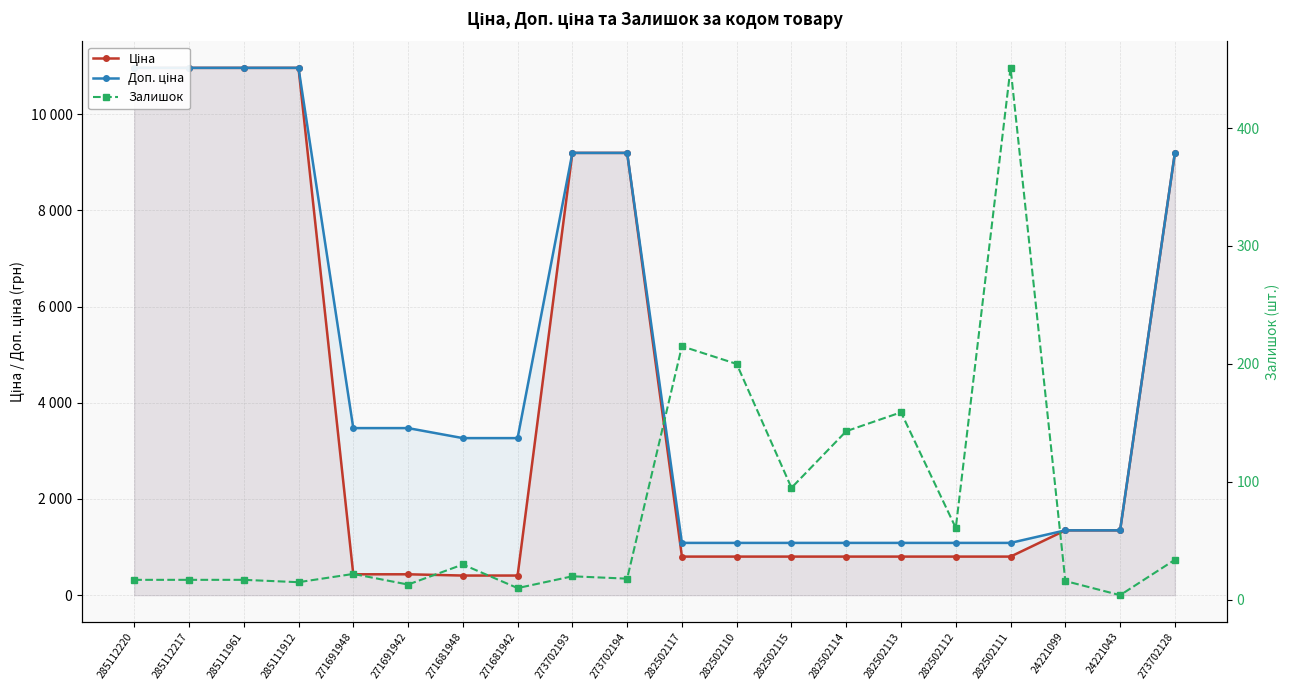

How many lines are shown in the chart?

3